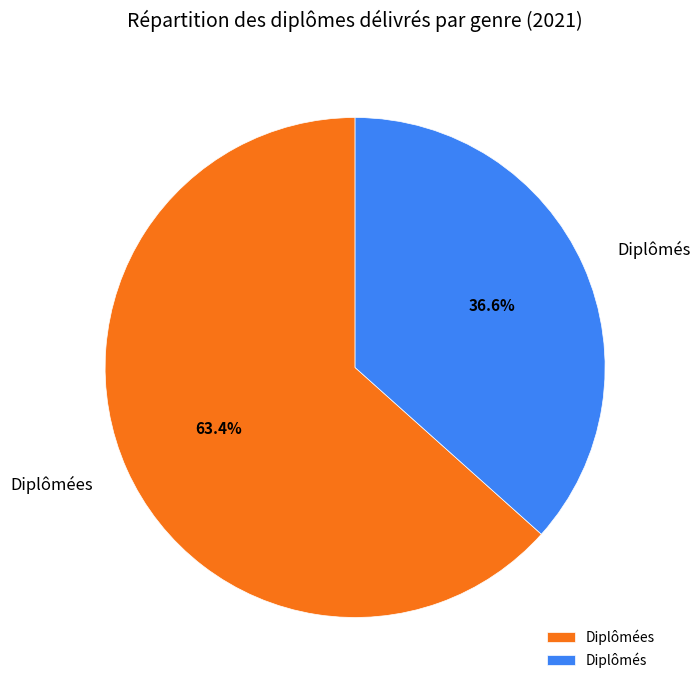

What percentage is the Diplômés slice, to the nearest percent?

37%